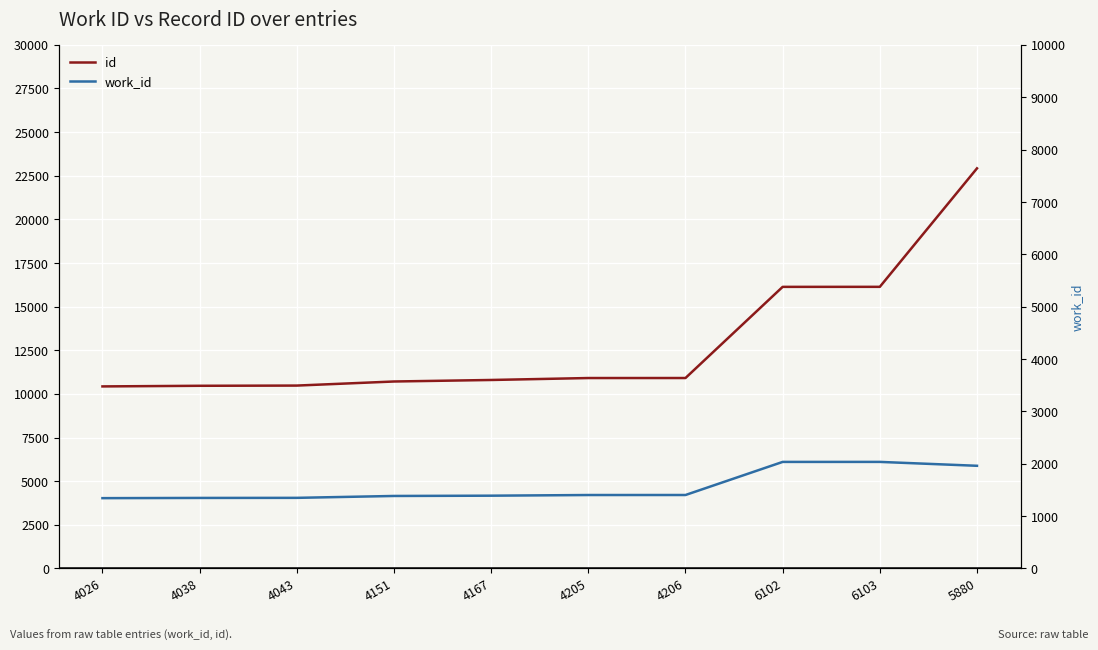

What is the label of the 5th point from the left?

4167